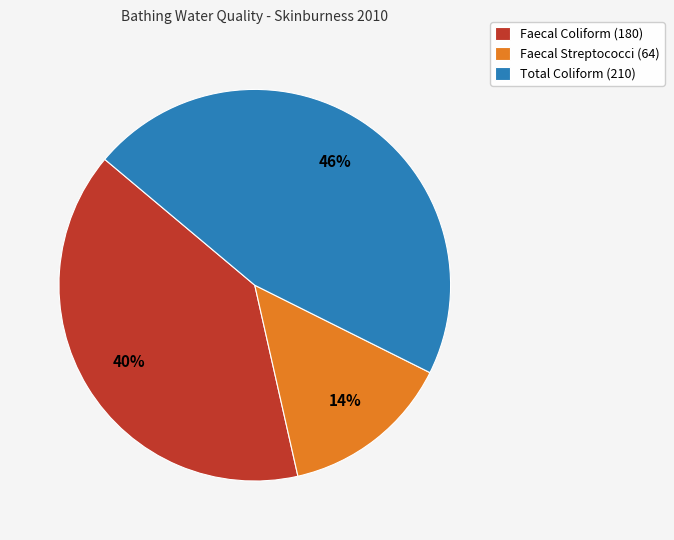

Between Faecal Coliform (180) and Total Coliform (210), which is larger?

Total Coliform (210)